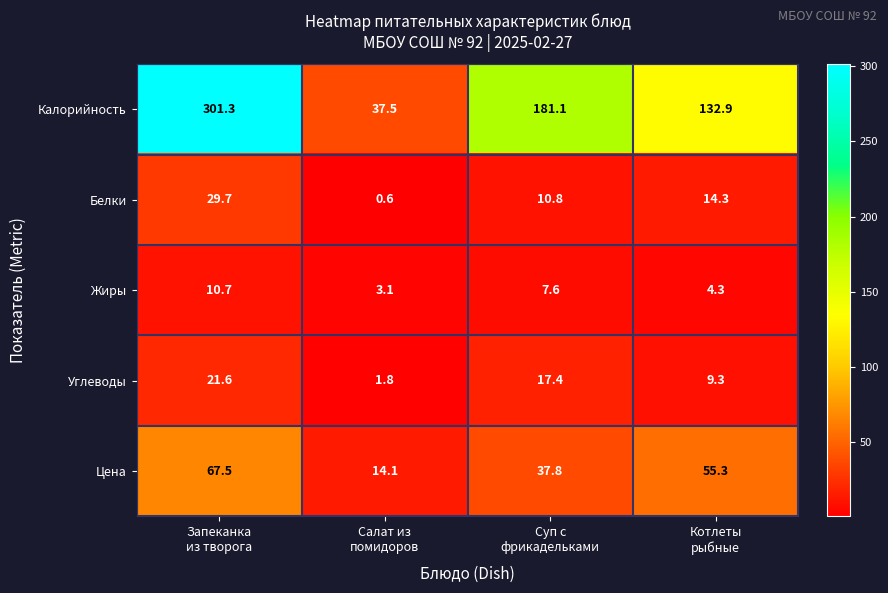

Reading left to right, what are all the values shown in this chart?

Калорийность: 301.3	37.5	181.1	132.9
Белки: 29.7	0.6	10.8	14.3
Жиры: 10.7	3.1	7.6	4.3
Углеводы: 21.6	1.8	17.4	9.3
Цена: 67.5	14.1	37.8	55.3